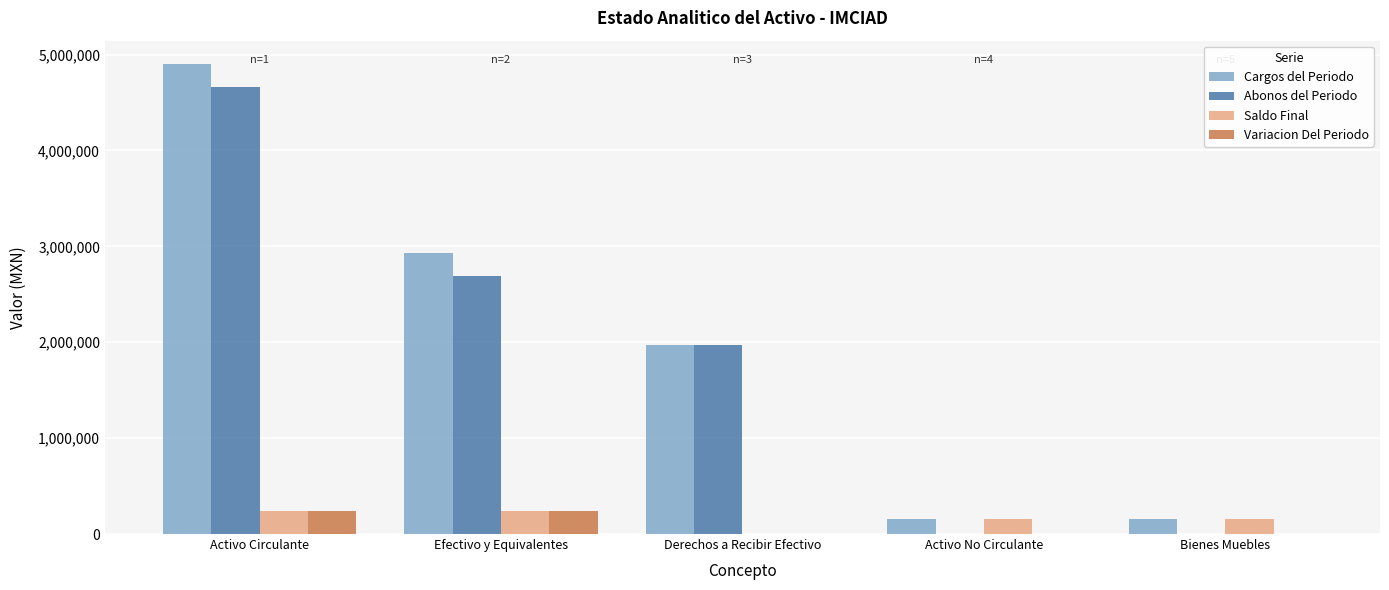

What is the sum of all Saldo Final values?

789623.0